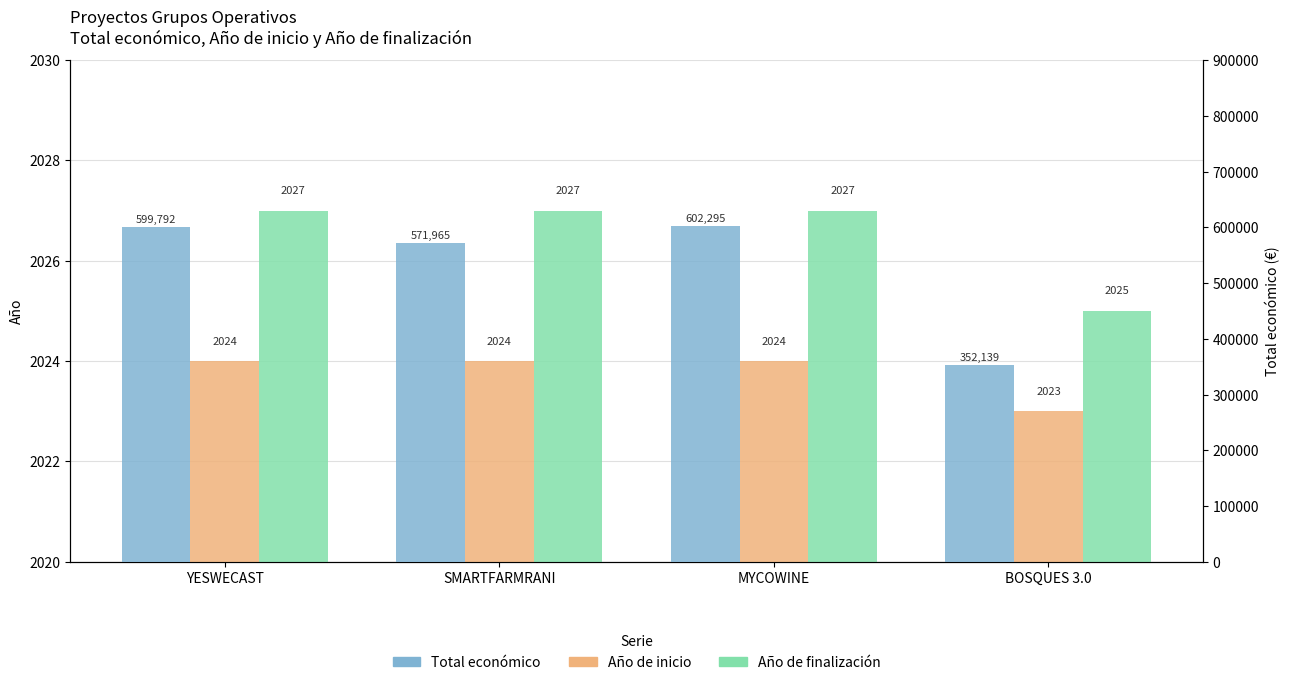

Which series has the largest range (max minus min)?

Total económico